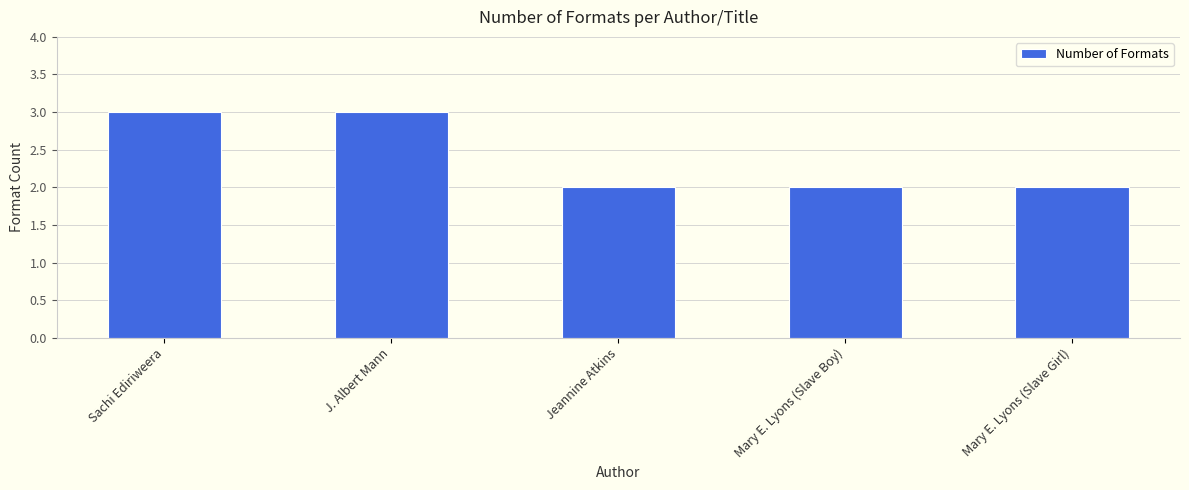

What is the label of the 5th bar from the right?

Sachi Ediriweera